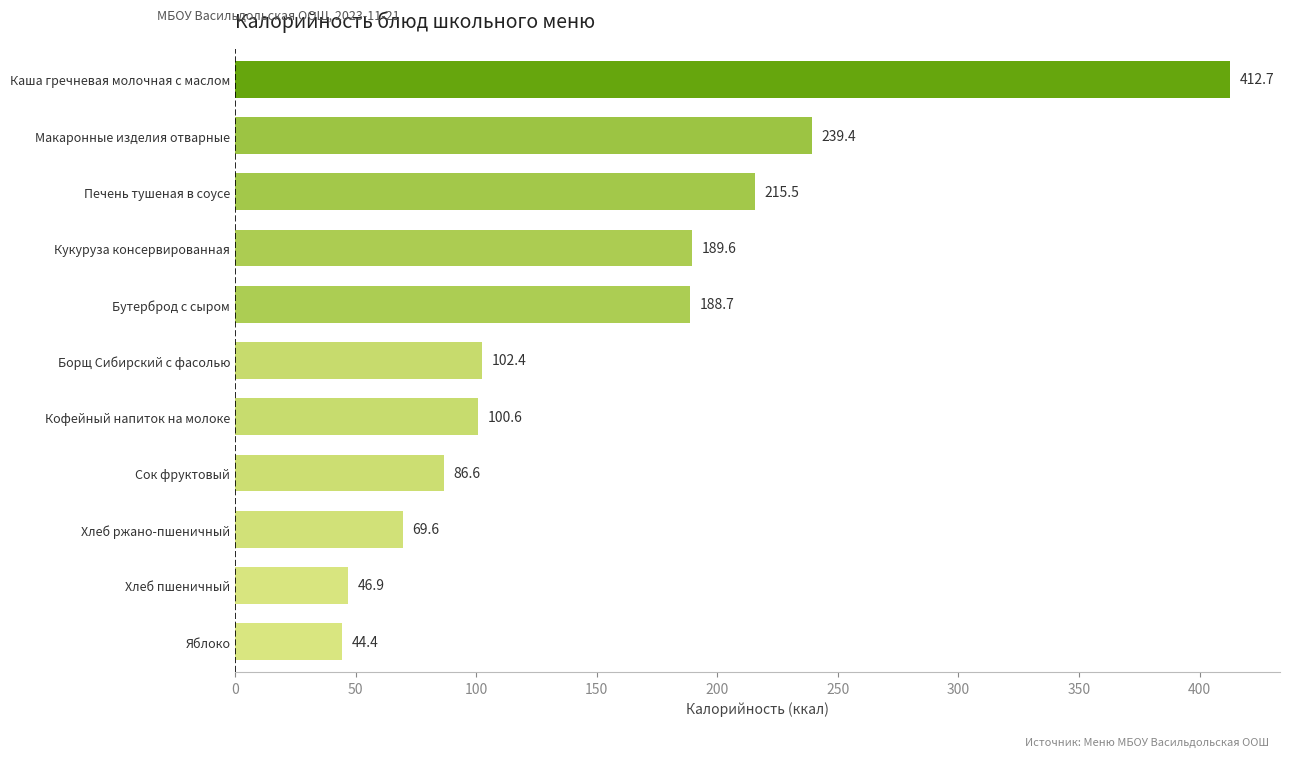

What is the maximum value shown in the chart?

412.7